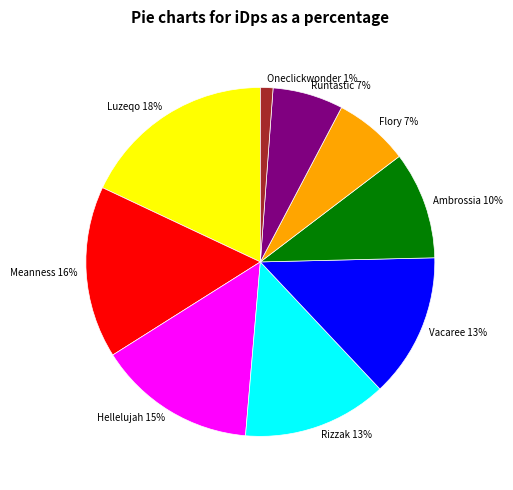

Between Luzeqo and Vacaree, which is larger?

Luzeqo